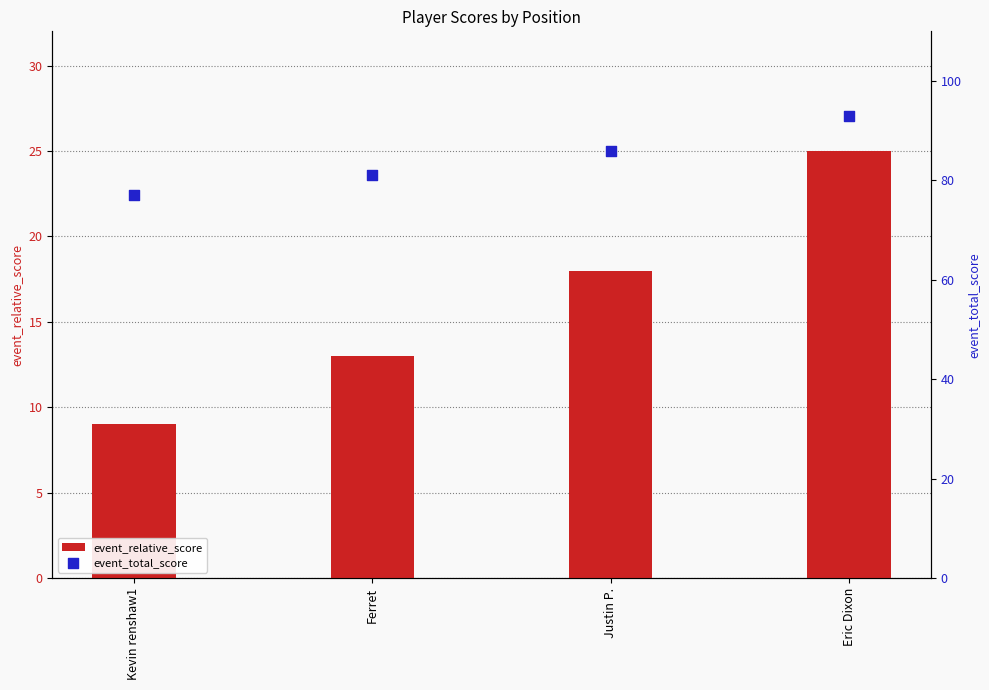

Which series has the largest Y range (max minus min)?

event_relative_score